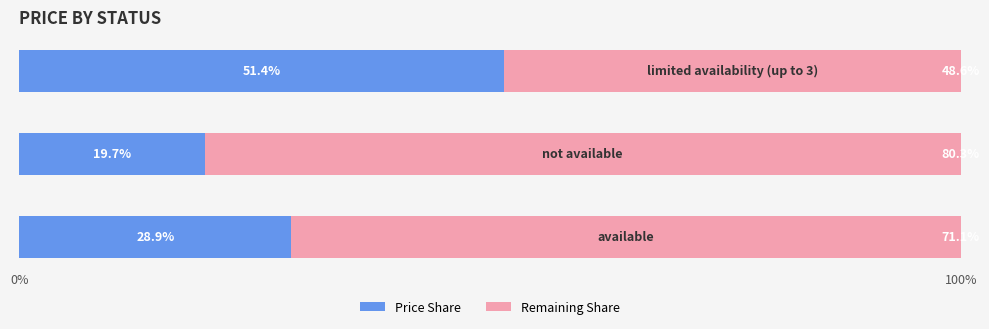

How many categories are shown in the chart?

3